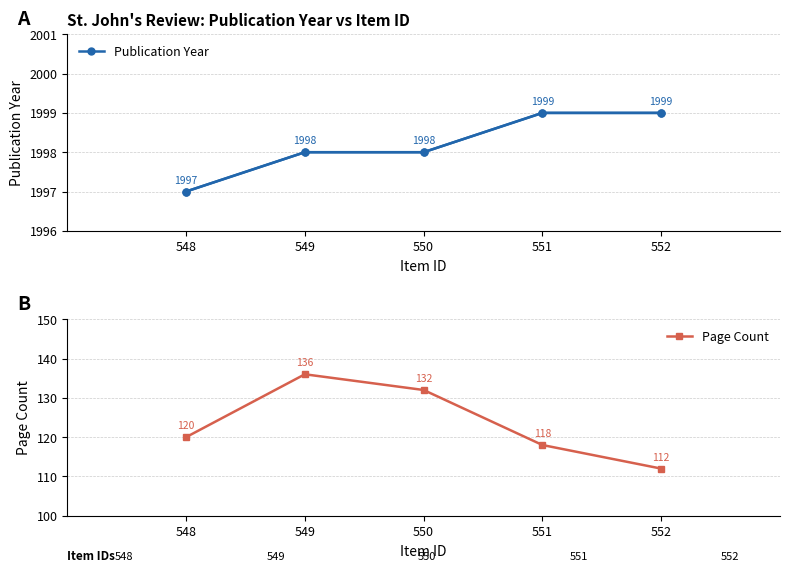

Which series has the largest range (max minus min)?

Page Count